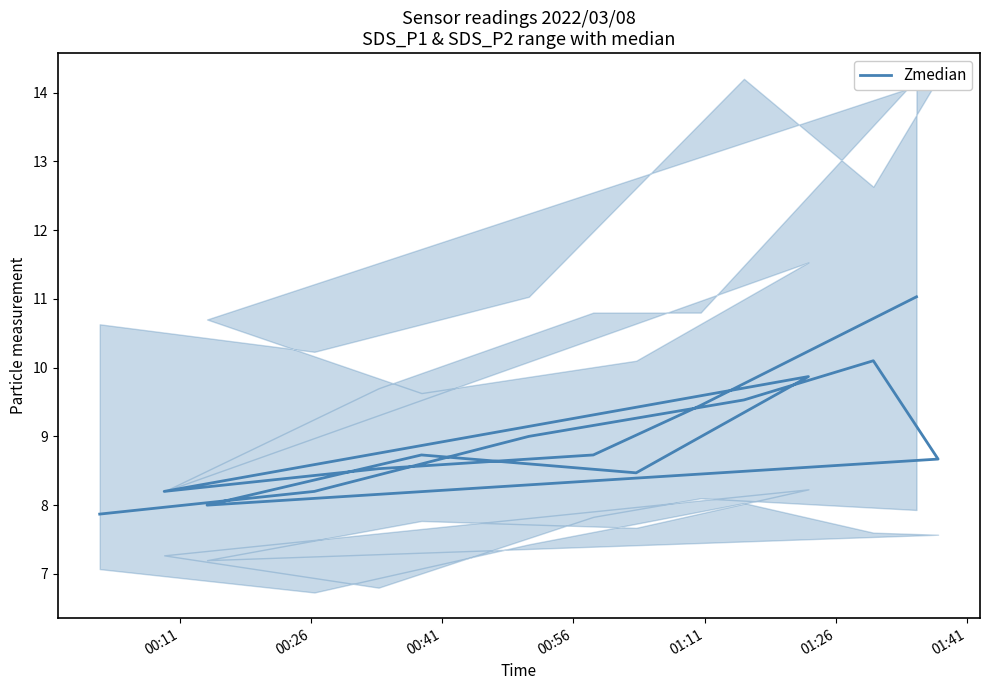

Reading right to left, list all the values displayed in this chart.

11.0	9.4	8.7	8.5	8.2	9.9	8.5	8.7	8.0	8.7	10.1	9.5	9.0	8.2	7.9